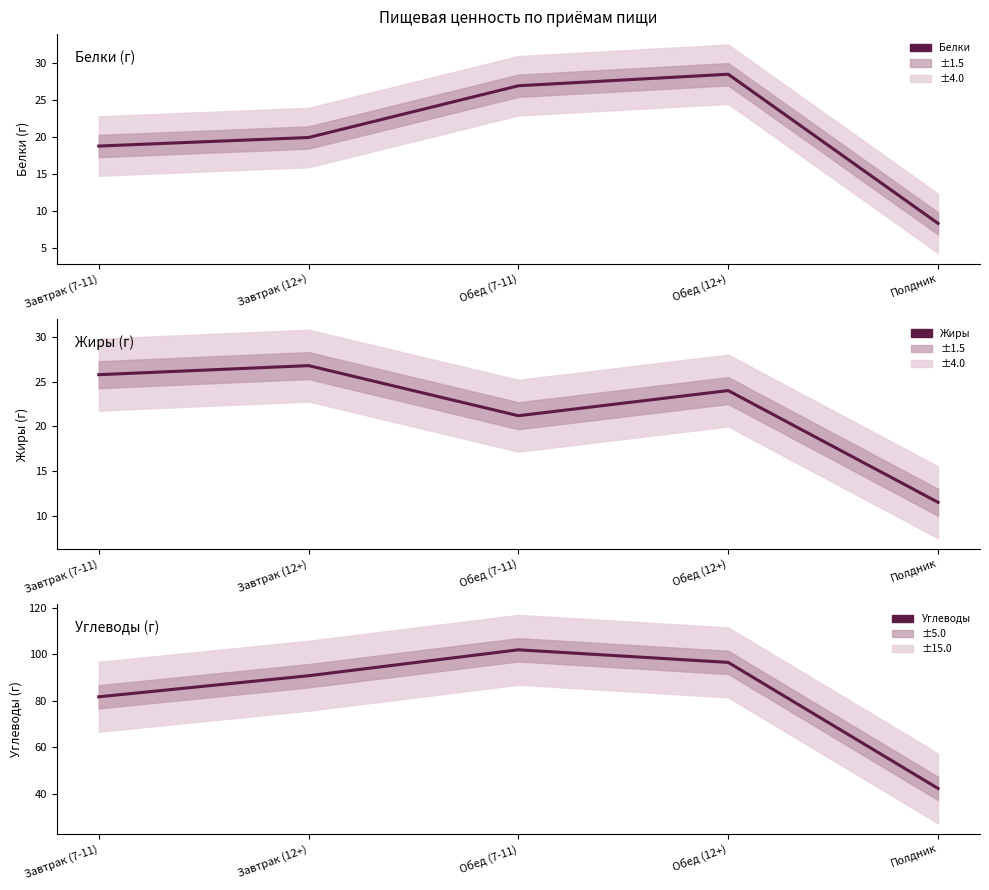

Count the number of categories in the chart.

5